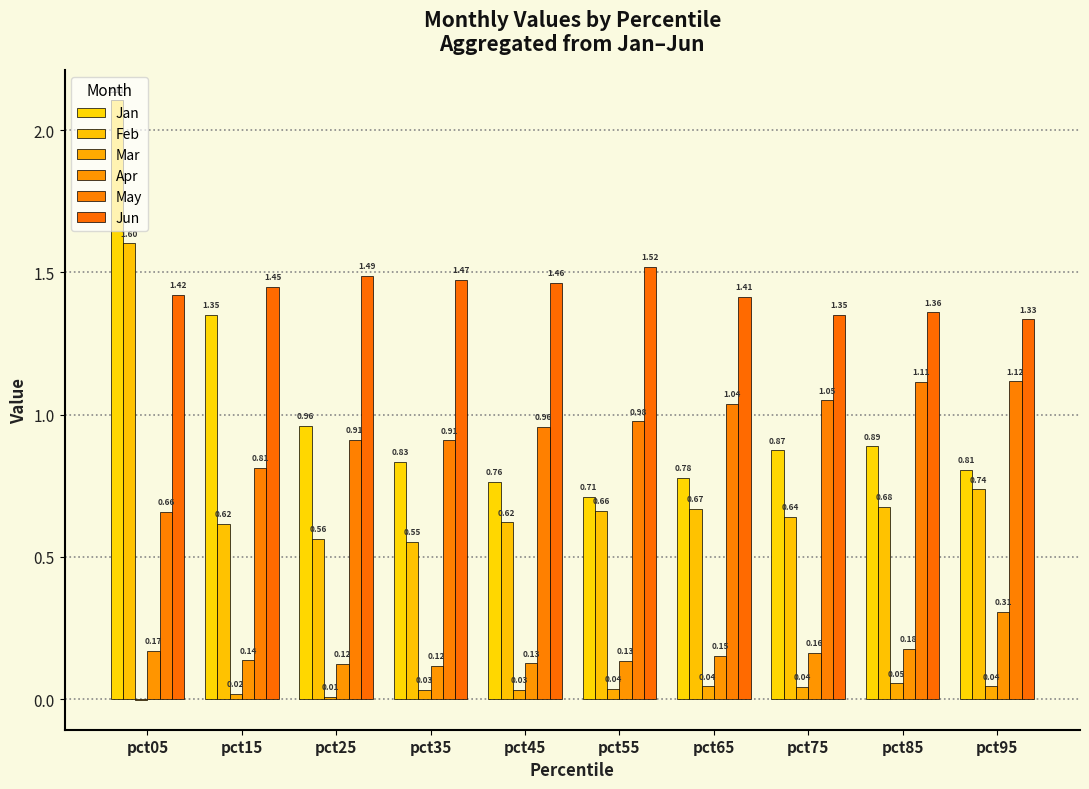

How many groups of bars are there?

10